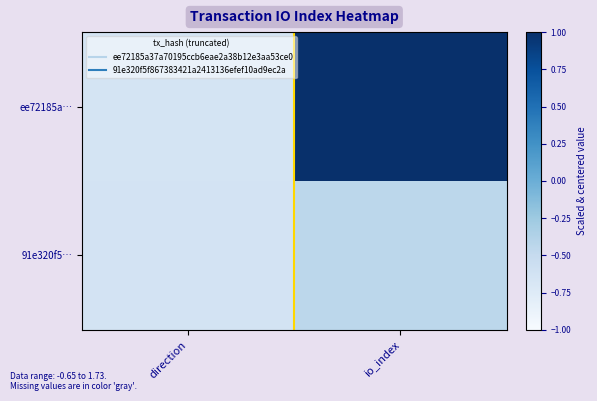

Count the number of data series in this chart.

2